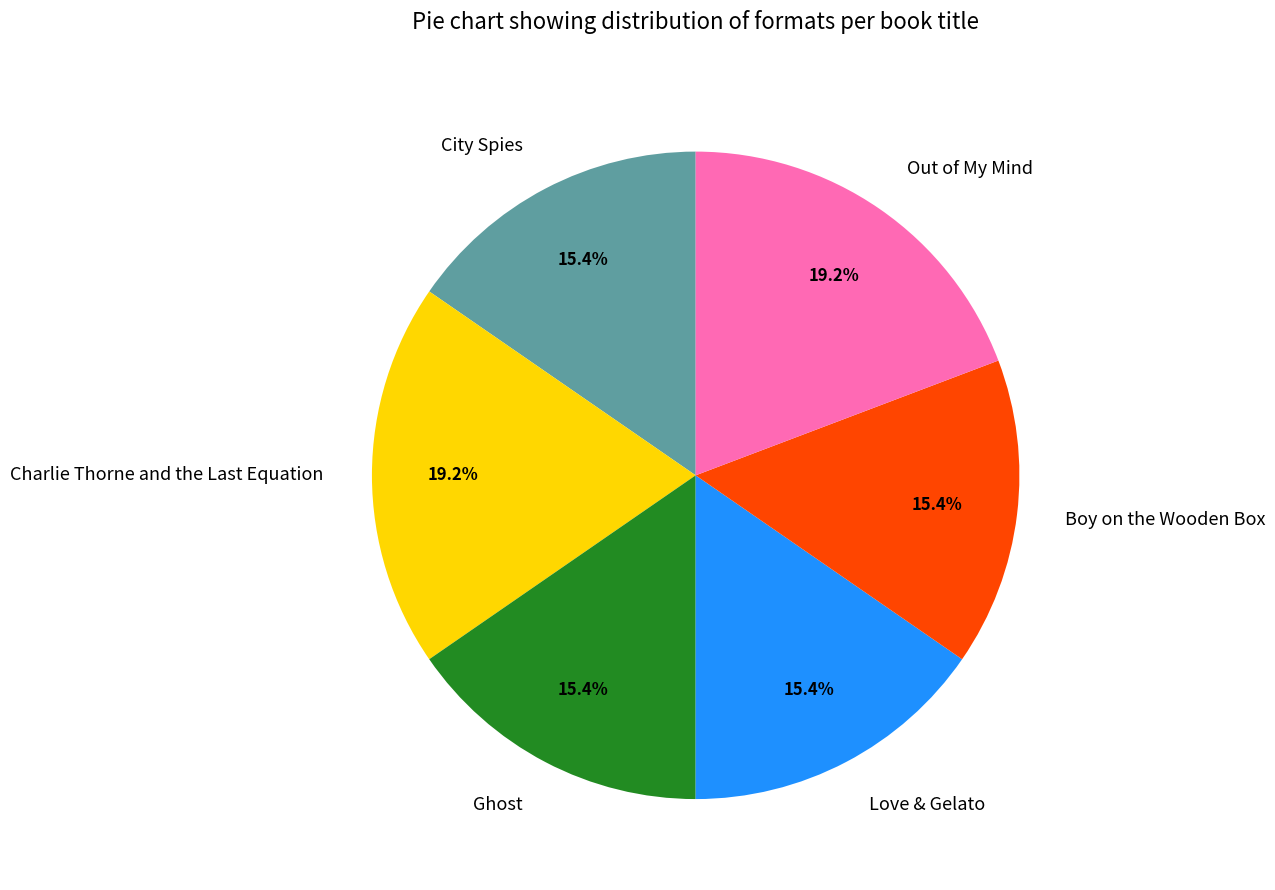

The Ghost slice represents 1% of the pie. True or false?

False